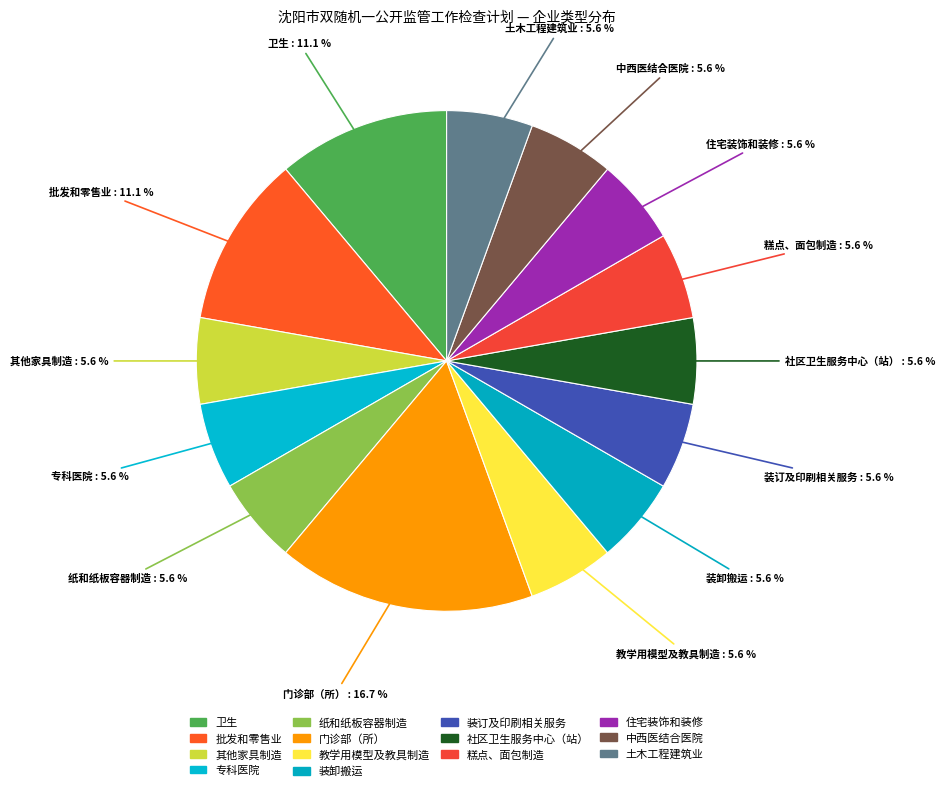

What percentage is the 专科医院 slice, to the nearest percent?

6%